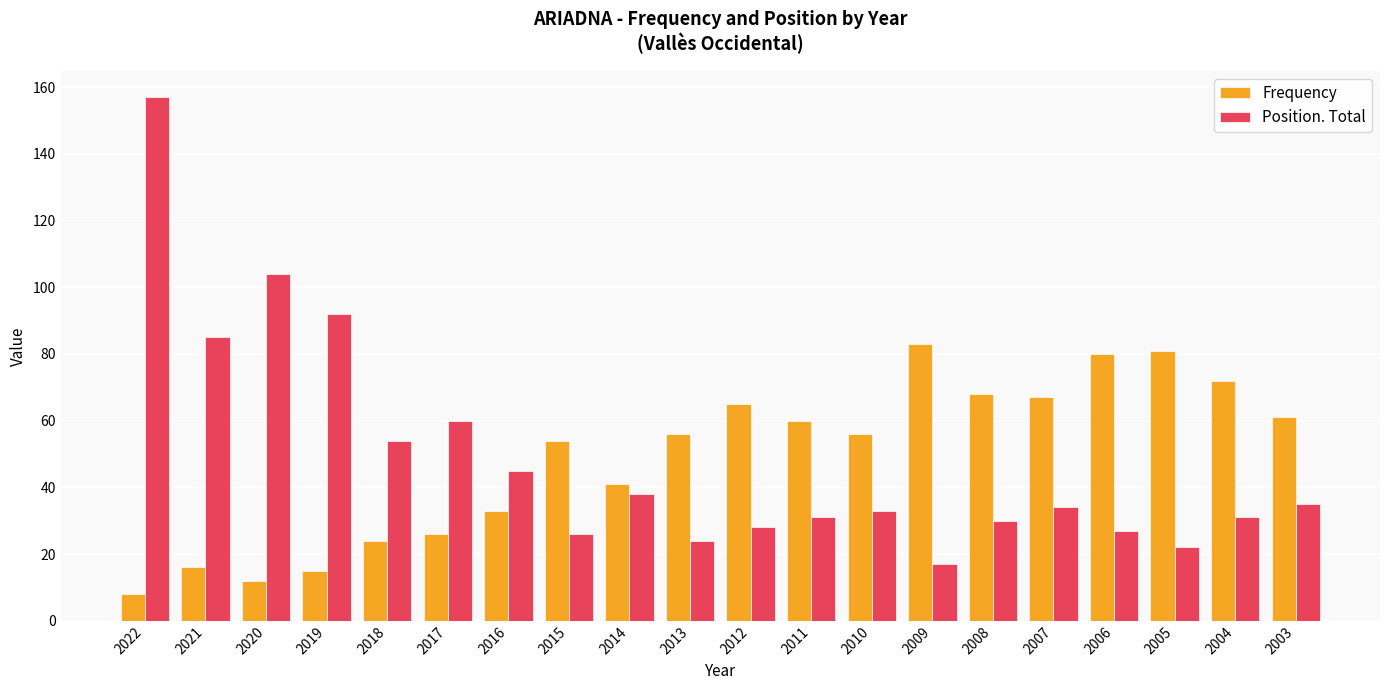

What is the difference between the second highest and minimum values in the Frequency series?

73